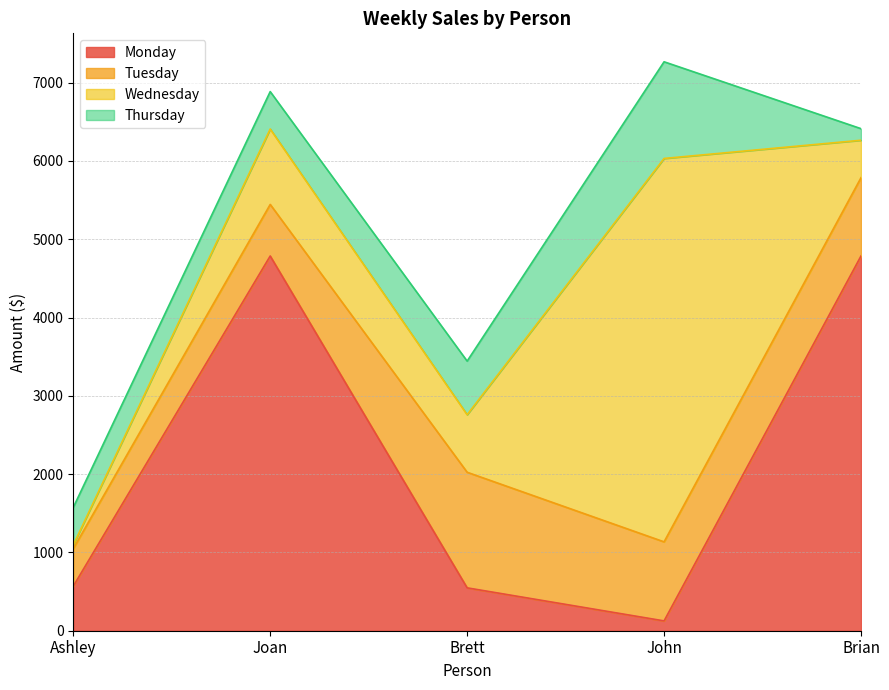

What is the average value of the Thursday series?

604.8